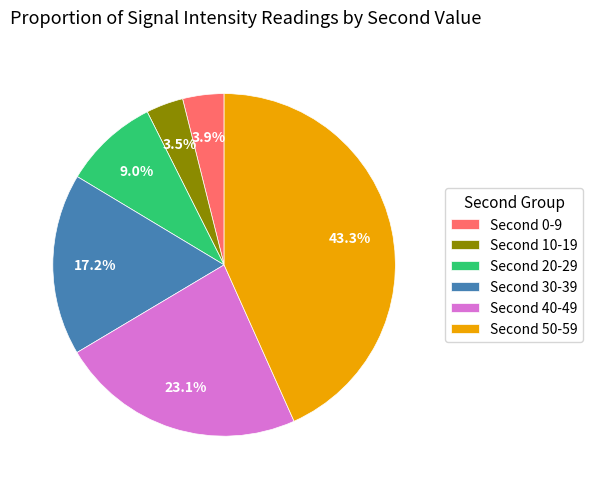

Which slice is the largest?

Second 50-59